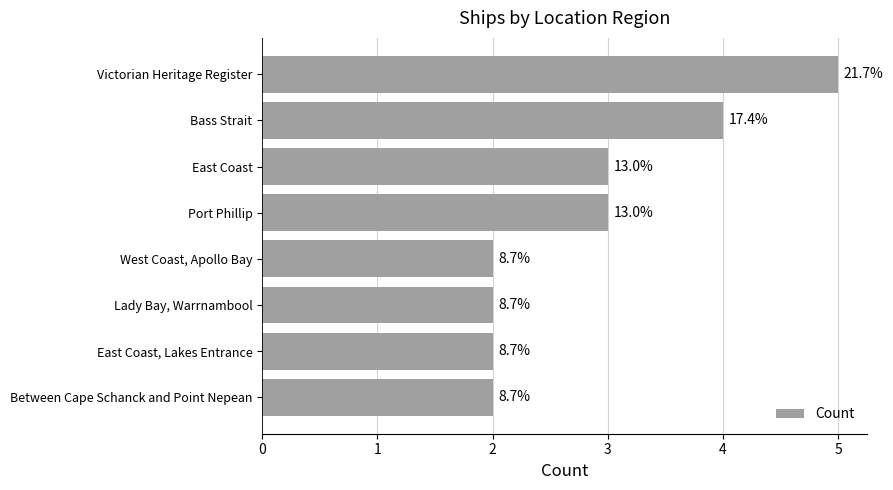

Does the chart contain any negative values?

No